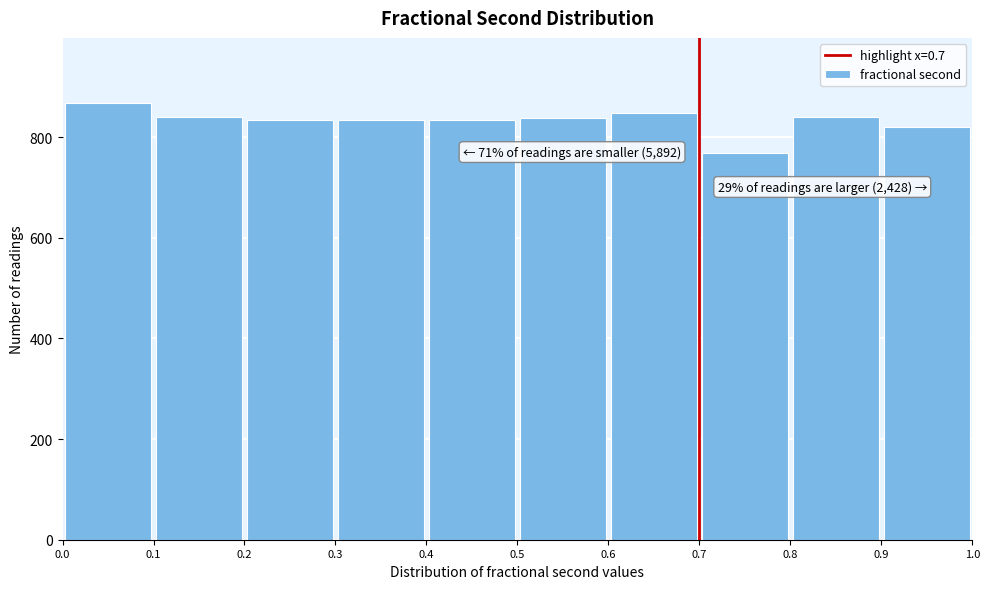

Which range on the x-axis has the tallest bar?

0.0 to 0.1